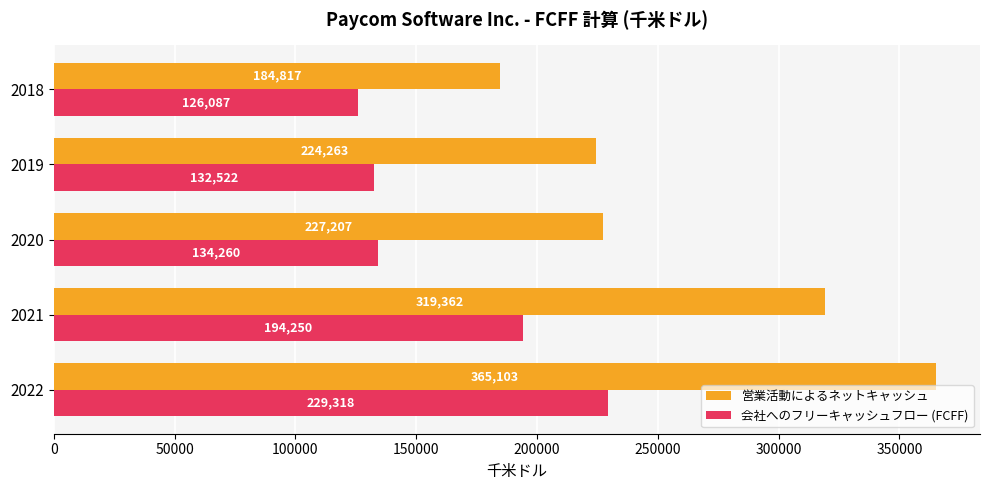

Which series has the widest spread of values?

営業活動によるネットキャッシュ